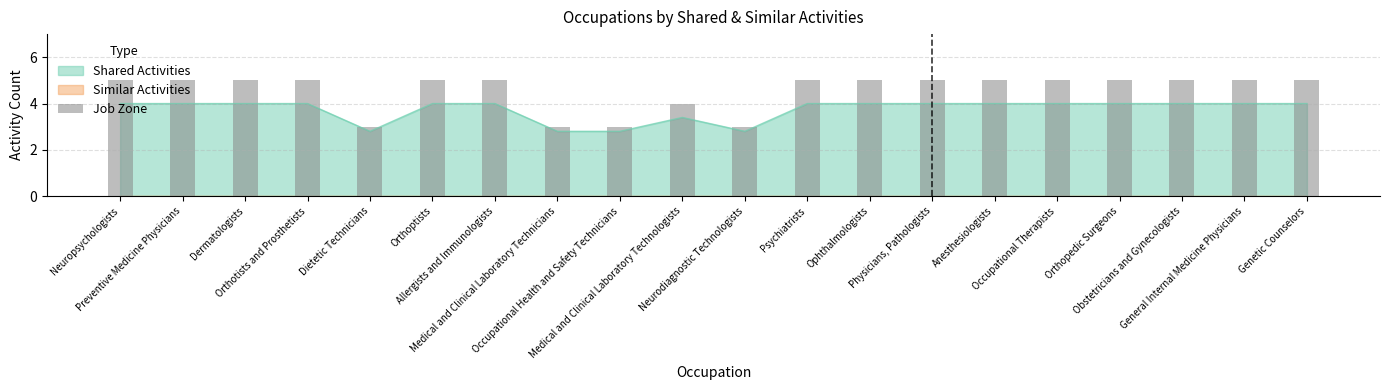

Is it true that the value at Physicians, Pathologists is 7?

False